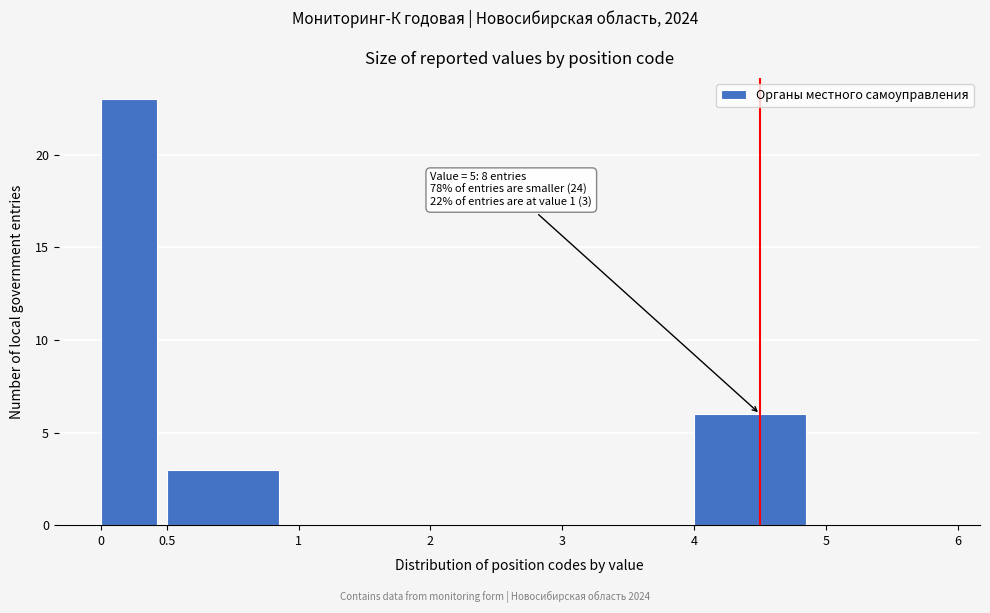

Reading left to right, extract all data points from this chart.

0=23	0.5=3	1=0	2=0	3=0	4=6	5=0